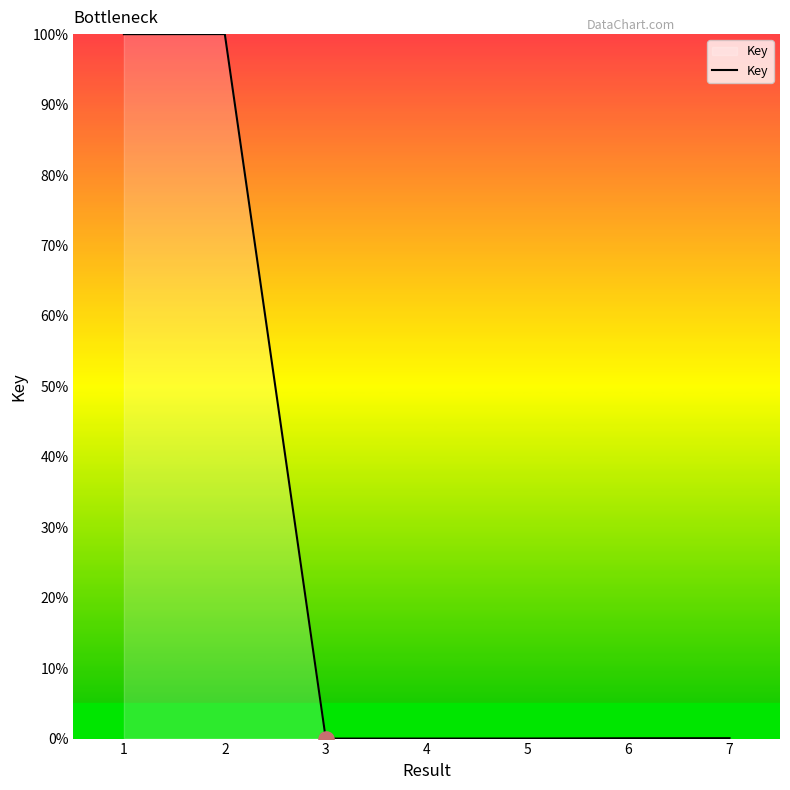

True or false: the data shows 0.1 at 7.

True